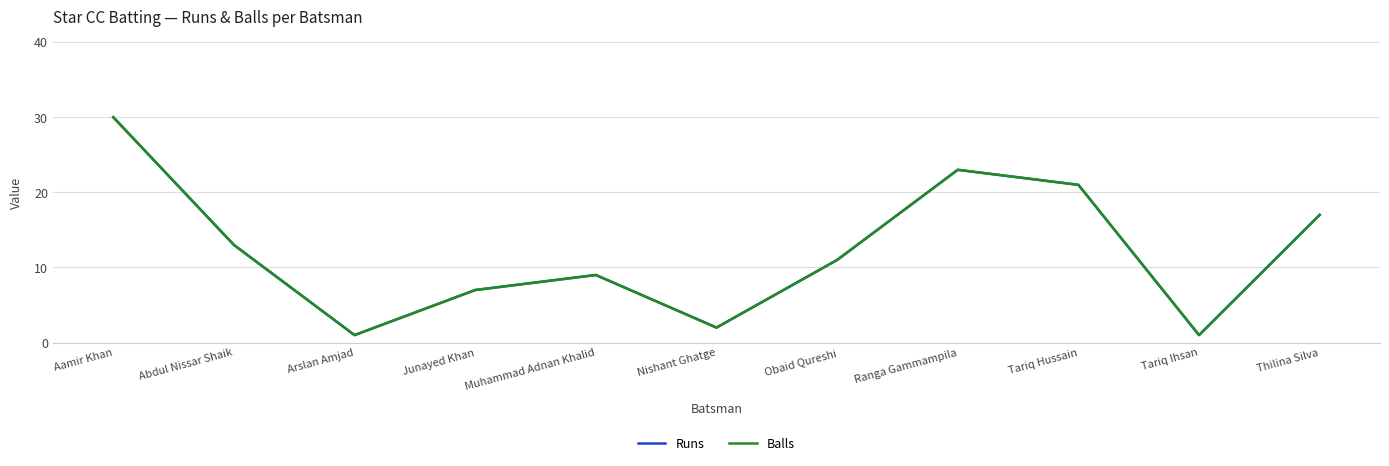

Where does the Runs series first go above 11?

Aamir Khan